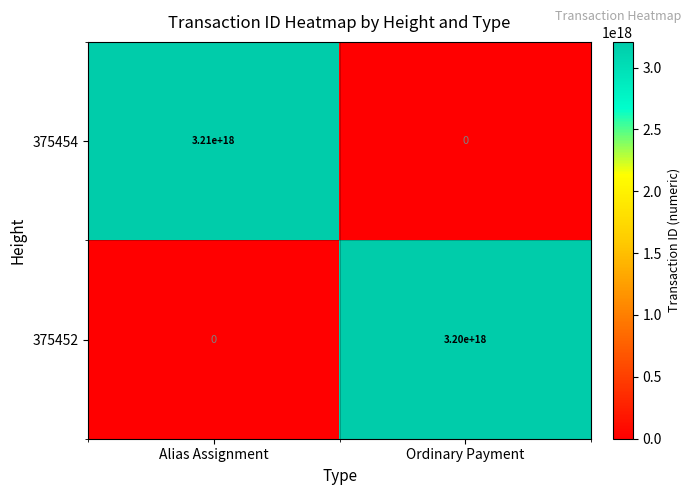

Is it true that 375454 equals 0 at Ordinary Payment?

True